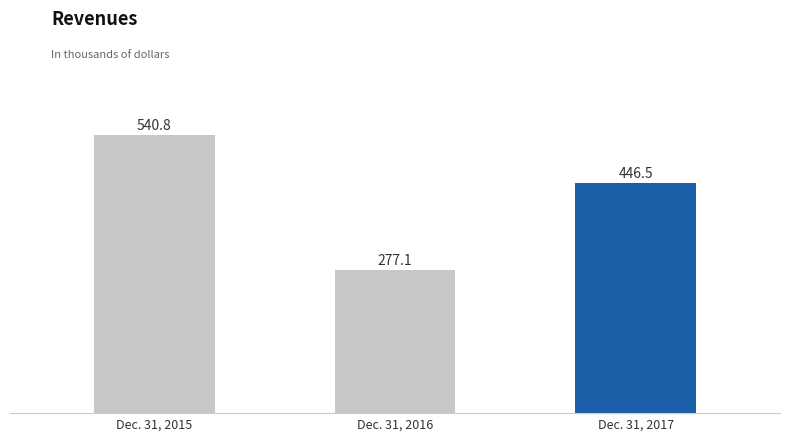

The value at Dec. 31, 2017 is 446455. True or false?

True